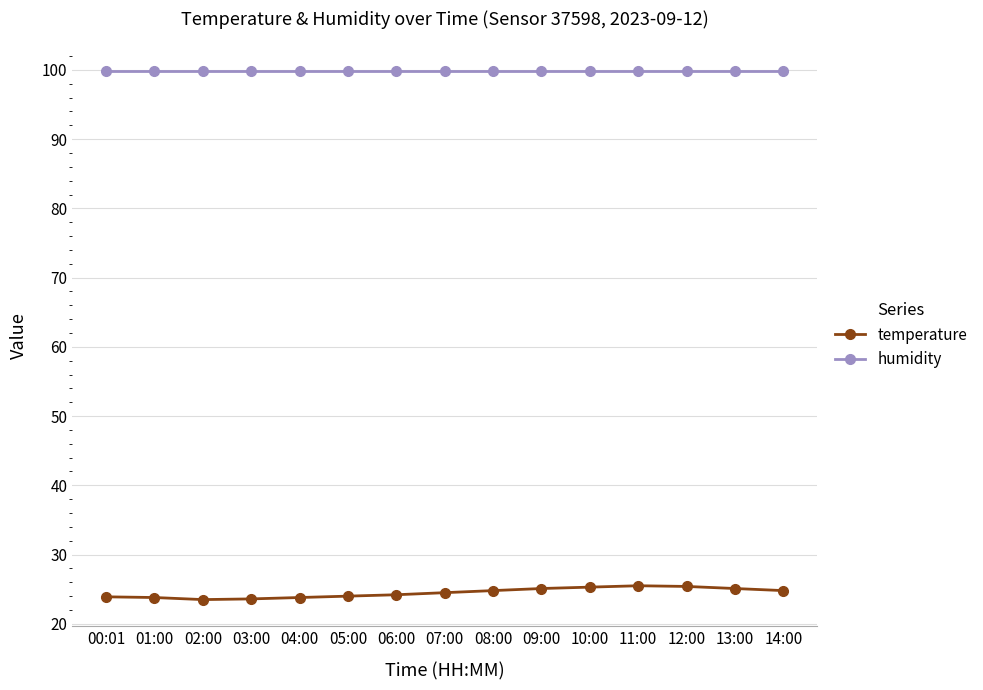

True or false: humidity and temperature intersect in this chart.

False